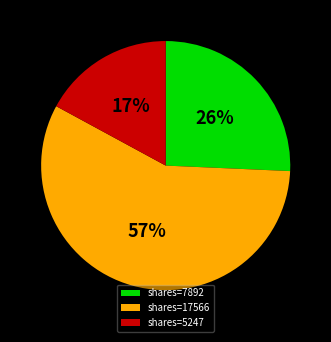

Is it true that shares=17566 is 57% of the pie?

True